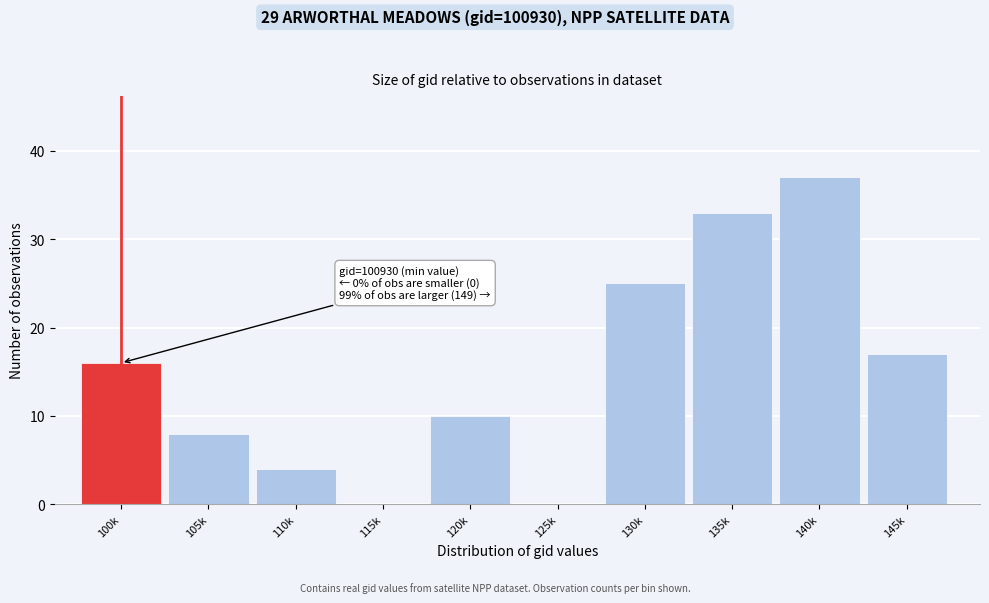

Reading left to right, extract all data points from this chart.

100k=16	105k=8	110k=4	115k=0	120k=10	125k=0	130k=25	135k=33	140k=37	145k=17